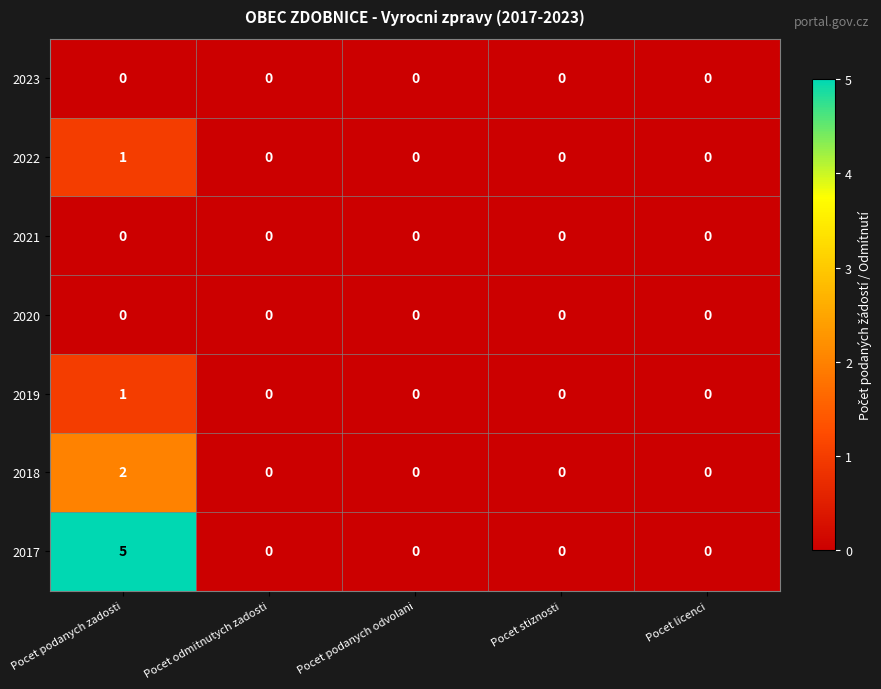

Count the number of categories in the chart.

5